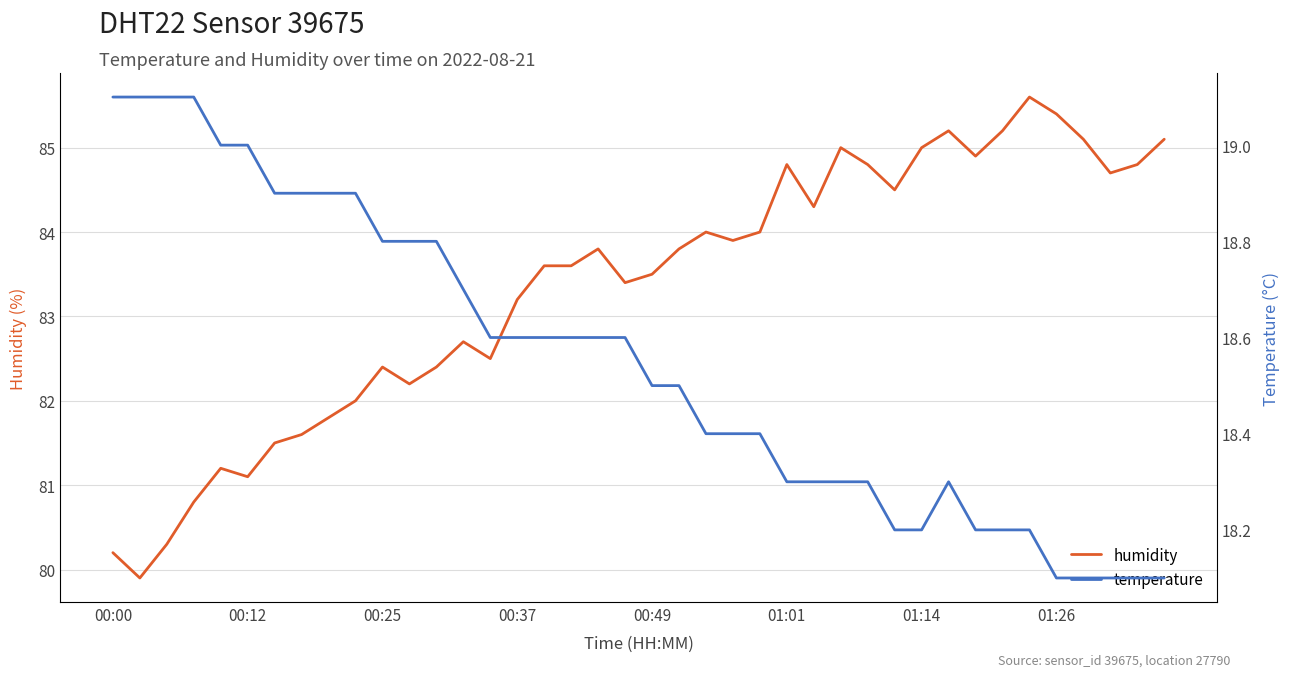

Is the value of temperature at 37 greater than the value of humidity at 13?

No